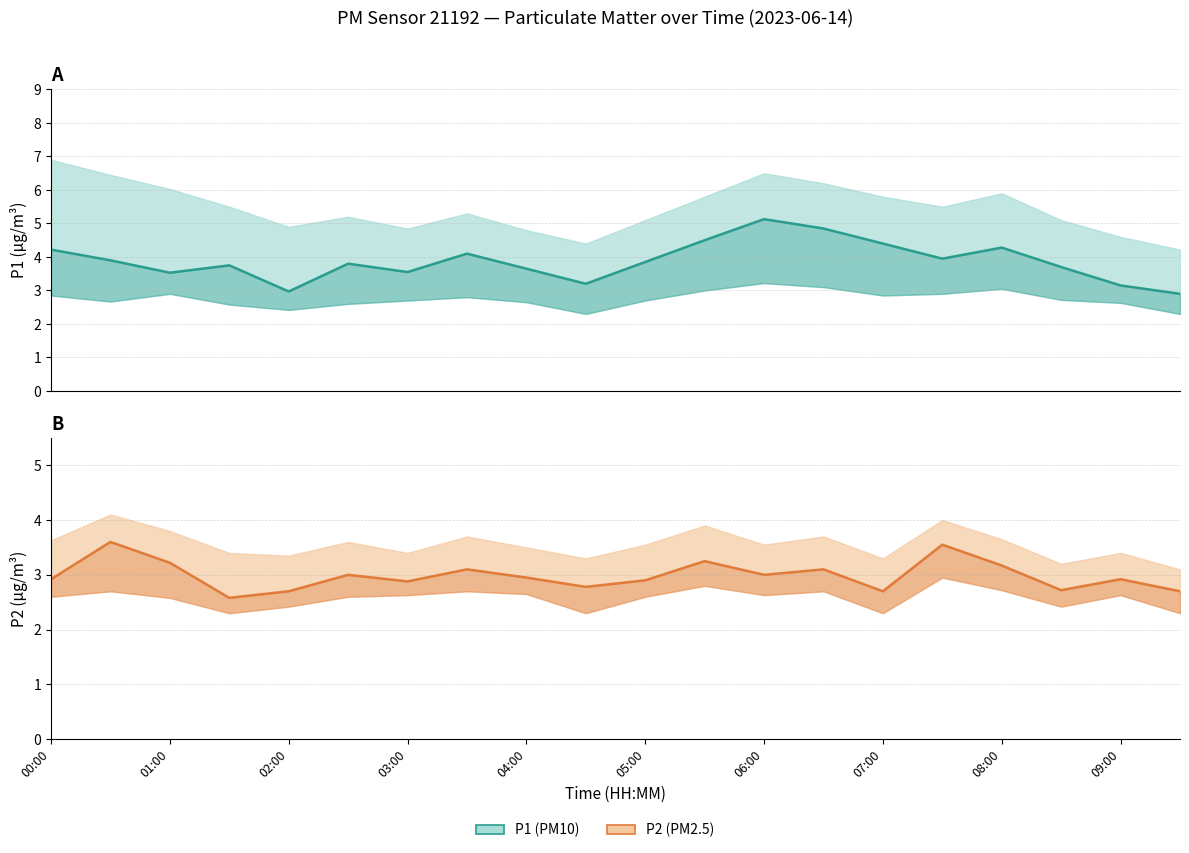

Which category has the highest value across all series?

06:00